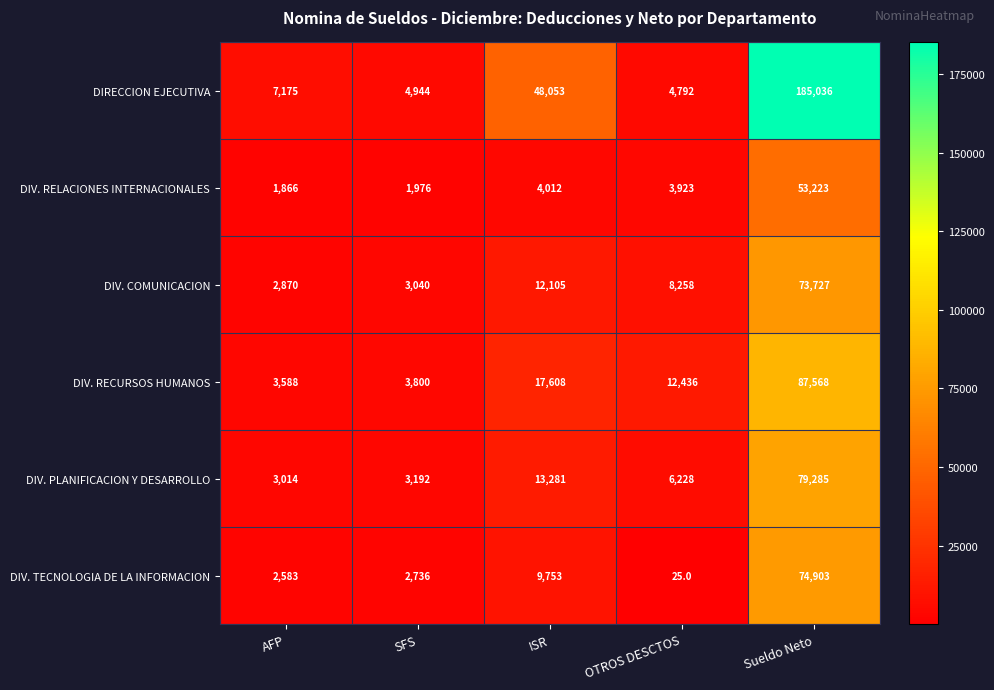

At which label is DIRECCION EJECUTIVA closest to 94914?

ISR